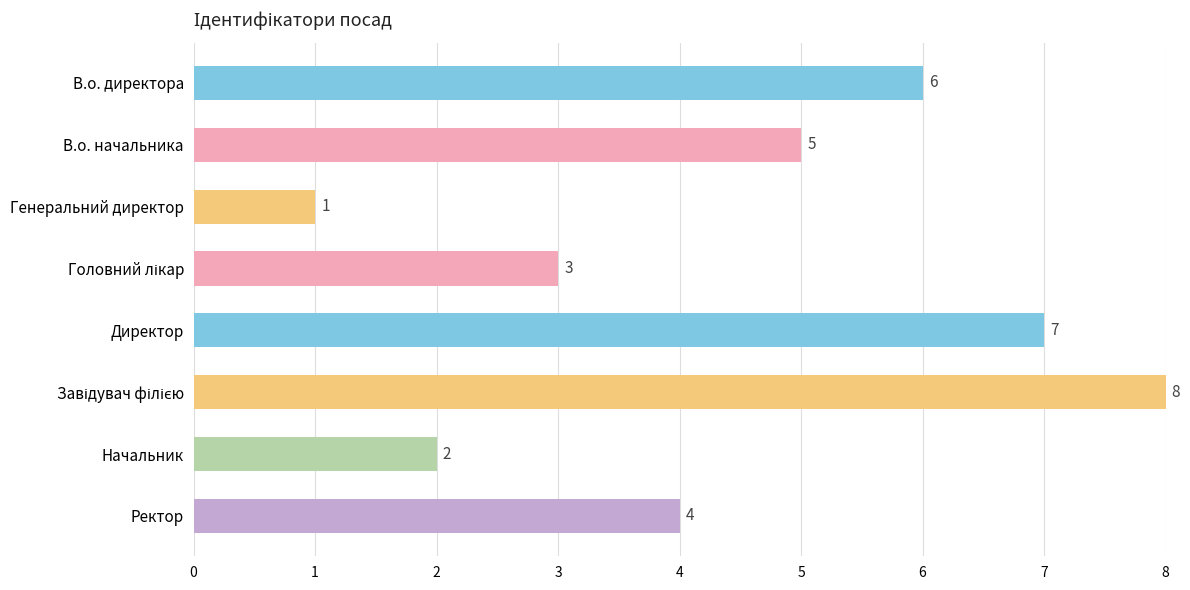

What is the change in value from В.о. директора to Генеральний директор?

-5